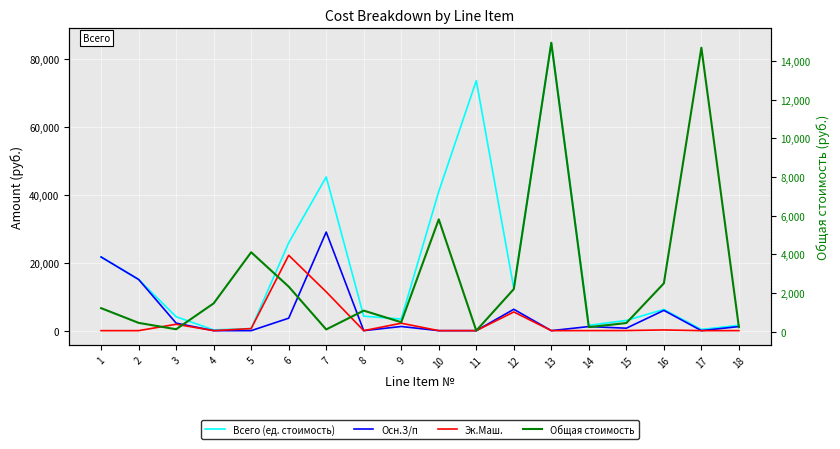

At how many categories does at least one series exceed 38087?

4